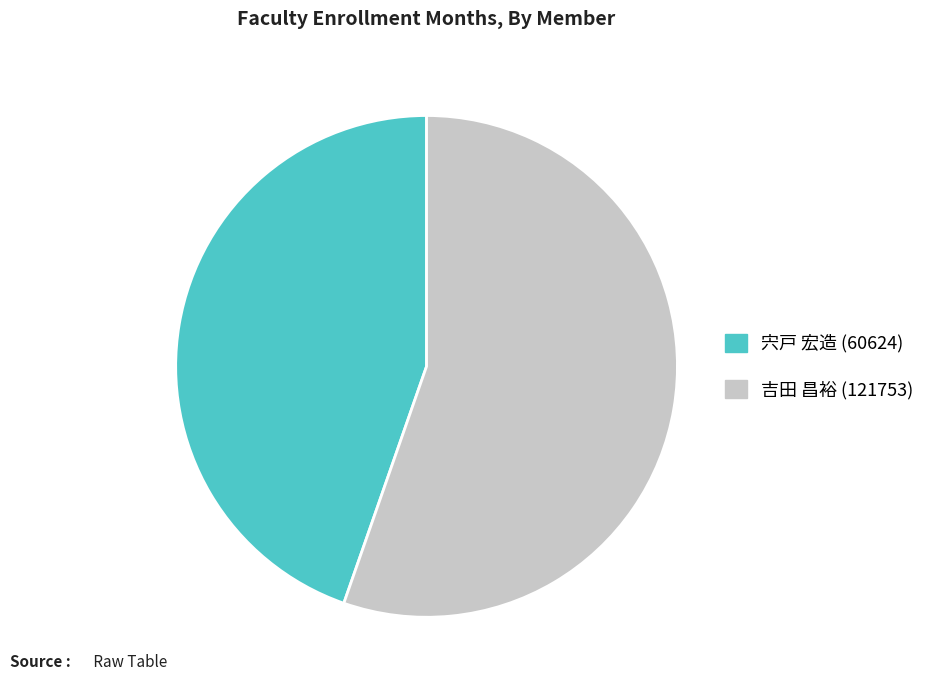

What is the majority slice?

吉田 昌裕 (121753)